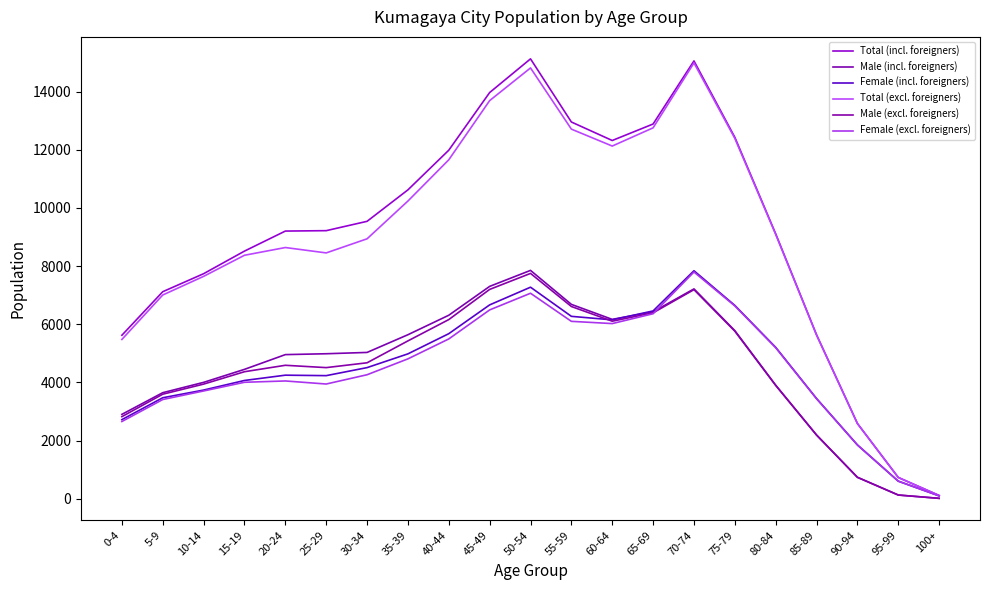

How many lines are shown in the chart?

6